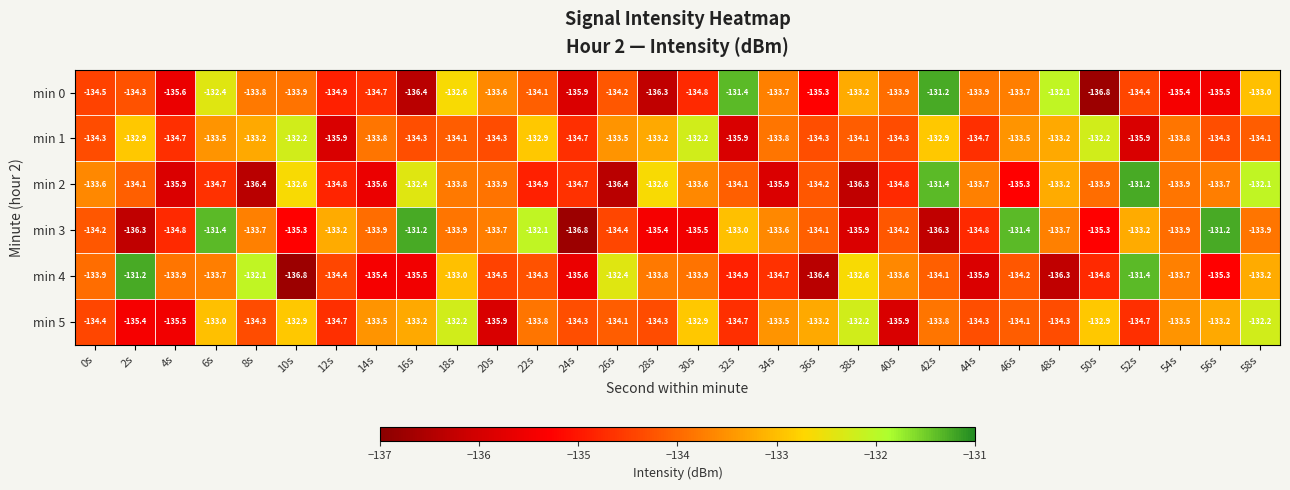

What is the sum of the min 1 values at 54s and 4s?

-268.5